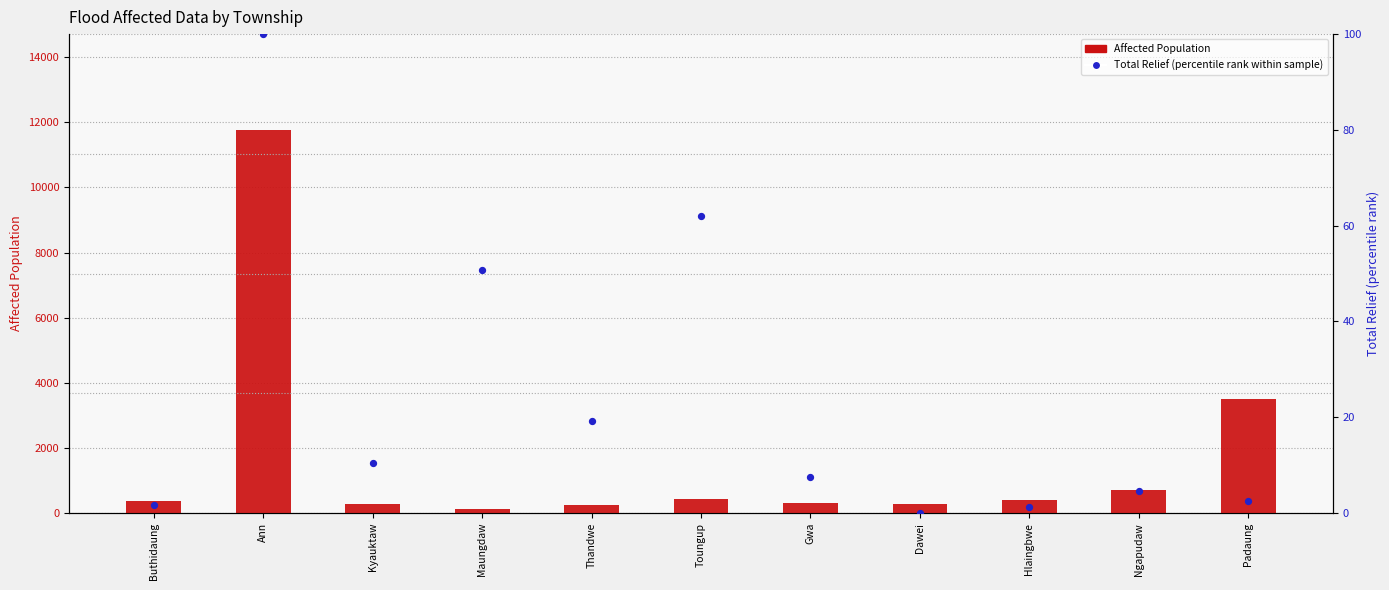

What is the total value across all series at Thandwe?

263.2